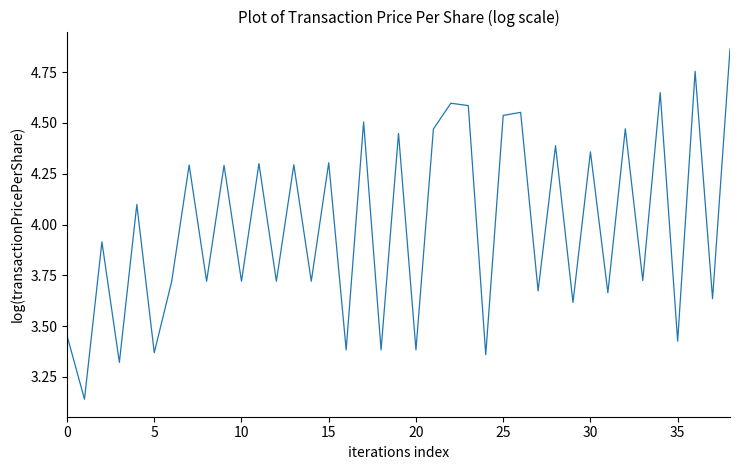

What is the difference between the maximum and minimum values?

1.7